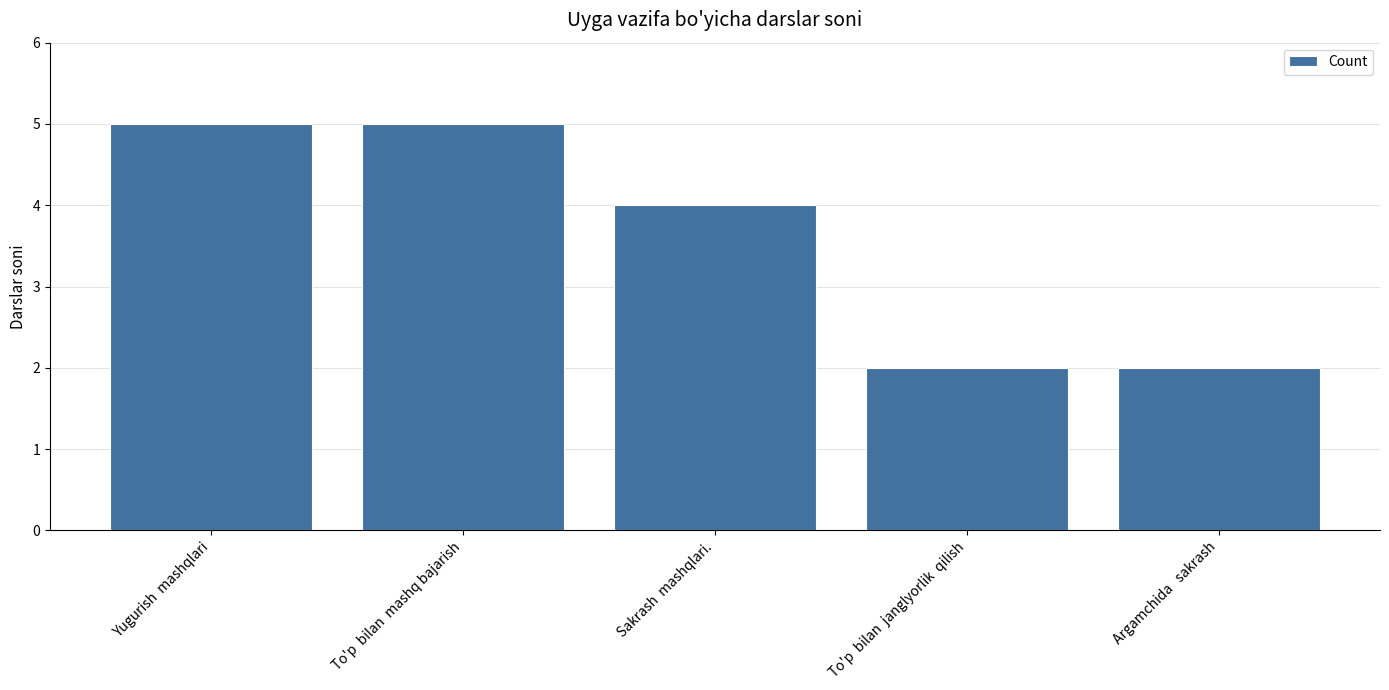

The value at To'p  bilan  mashq bajarish is 7. True or false?

False